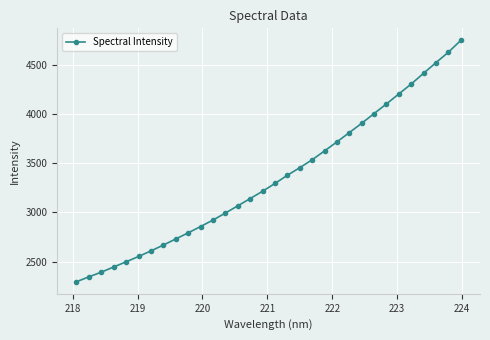

What is the sum of all values?

107204.4